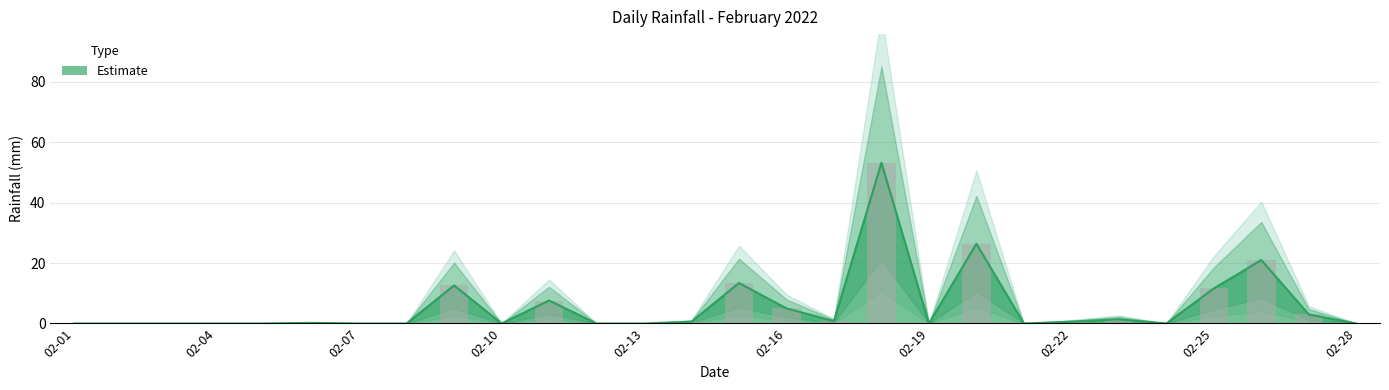

True or false: the data shows 0.0 at 02-28.

True